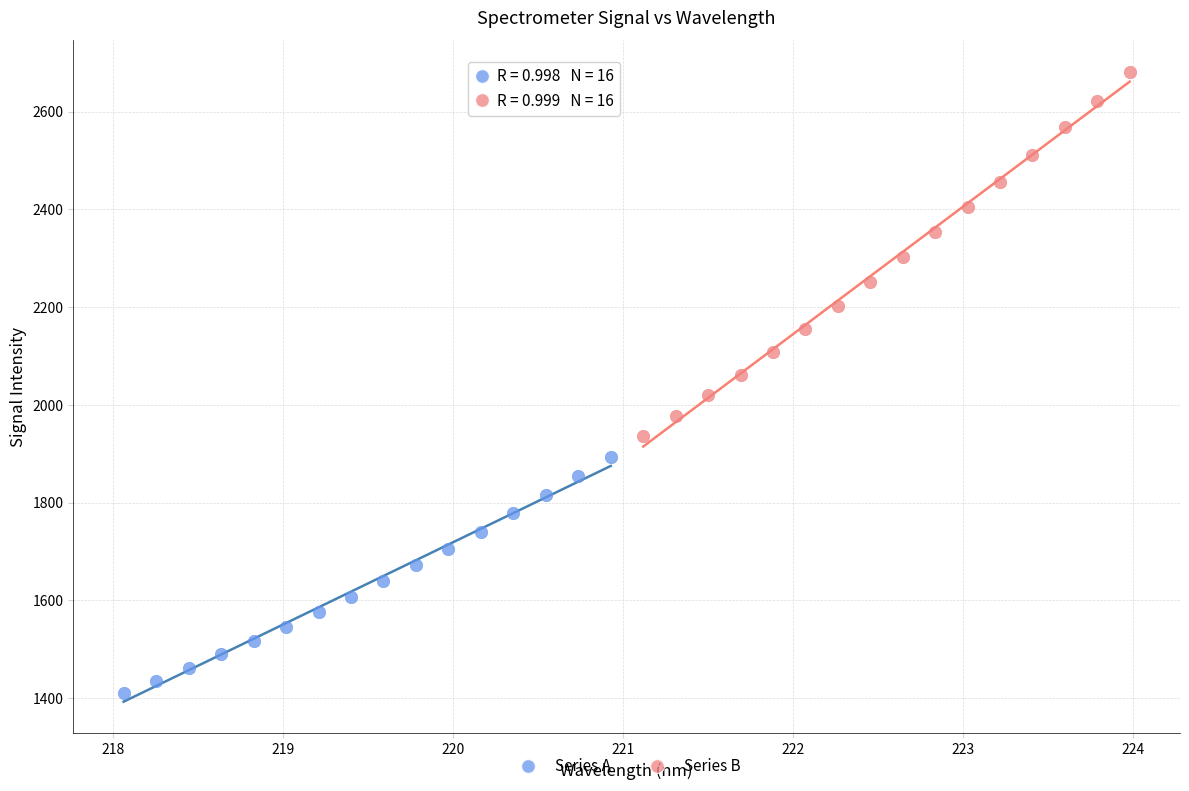

Which series reaches the minimum Y coordinate?

Series A